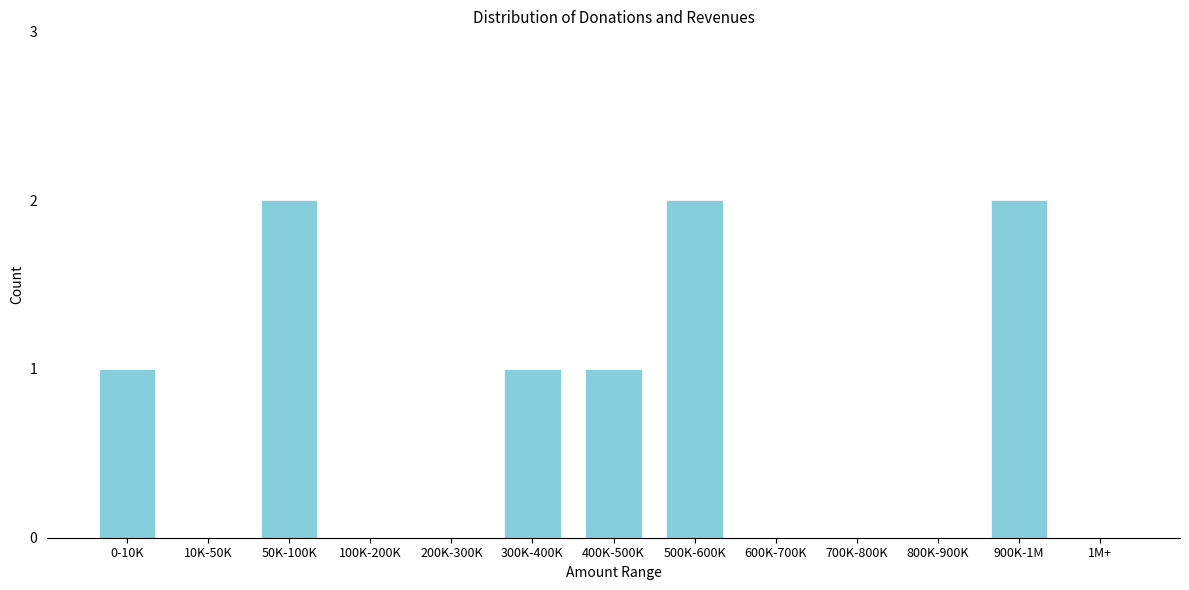

Reading right to left, transcribe all the data shown in this chart.

1M+=0	900K-1M=2	800K-900K=0	700K-800K=0	600K-700K=0	500K-600K=2	400K-500K=1	300K-400K=1	200K-300K=0	100K-200K=0	50K-100K=2	10K-50K=0	0-10K=1